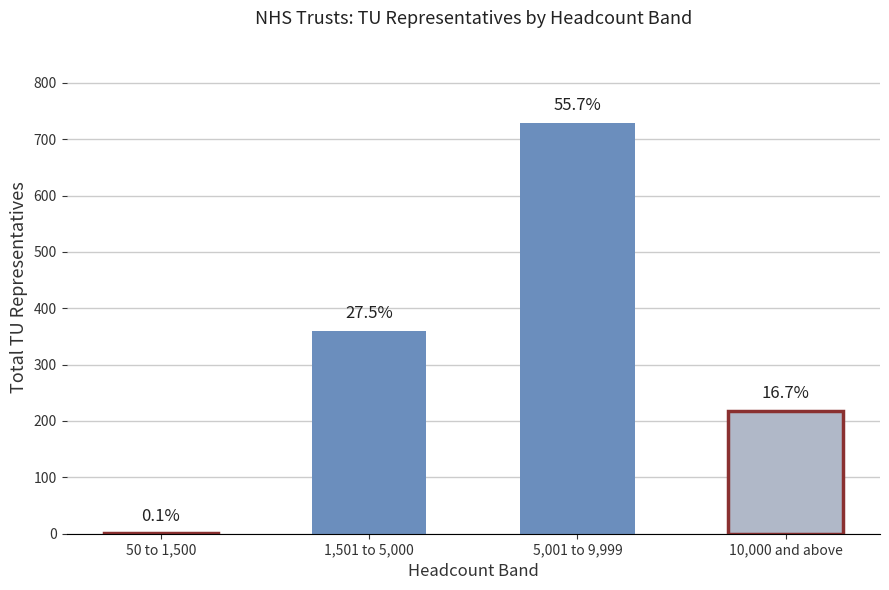

What position from the right is 50 to 1,500?

4